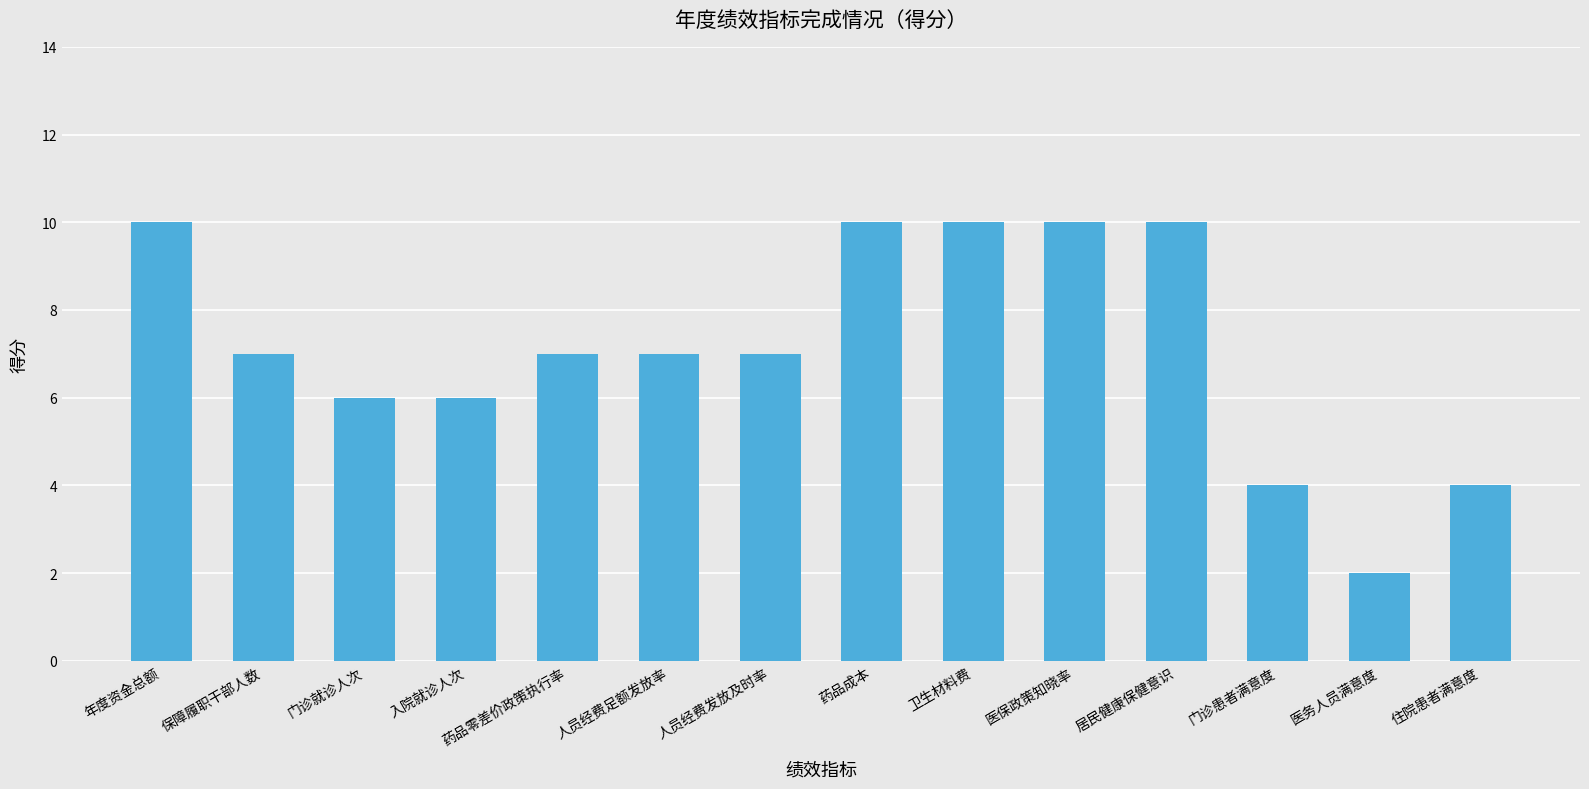

Approximately how many times larger is the value at 门诊就诊人次 compared to 医保政策知晓率?

0.6